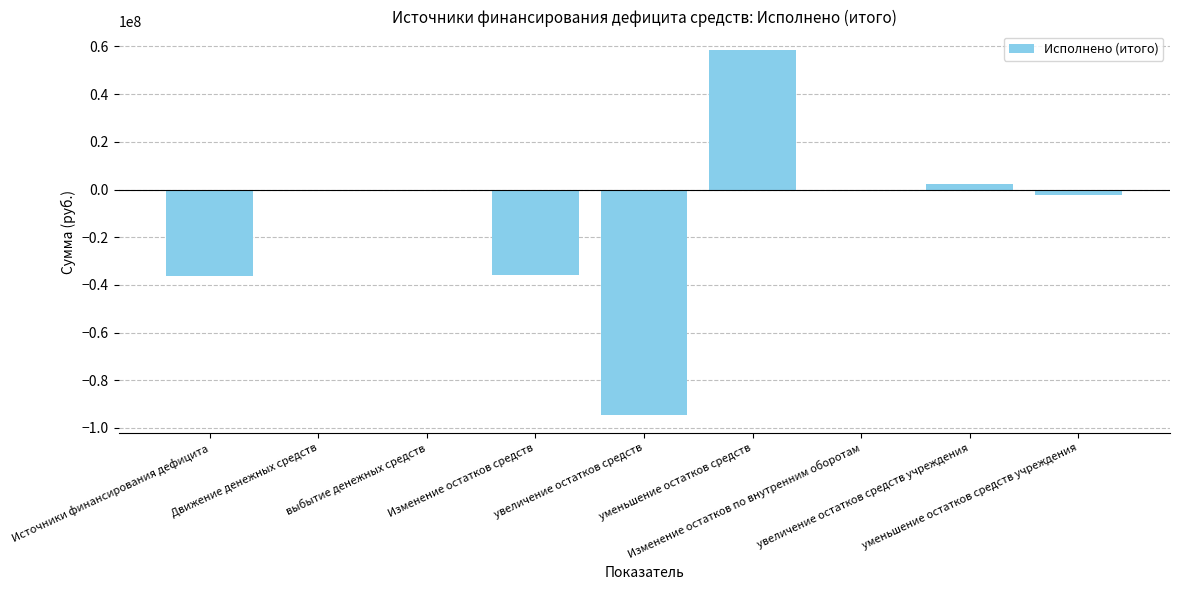

Where does the data first go above -232511?

уменьшение остатков средств